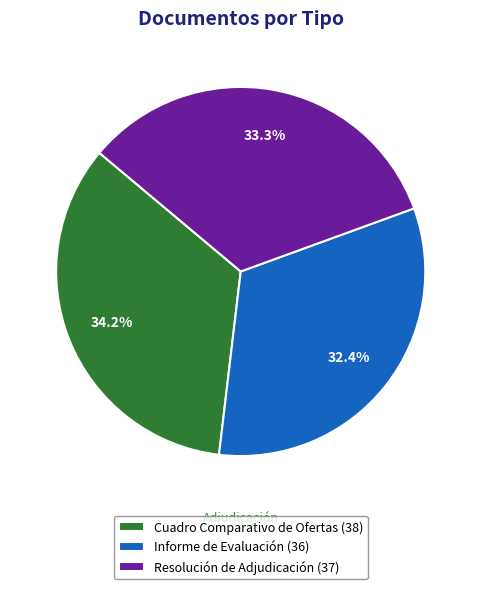

Which category has the smallest portion of the pie?

Informe de Evaluación